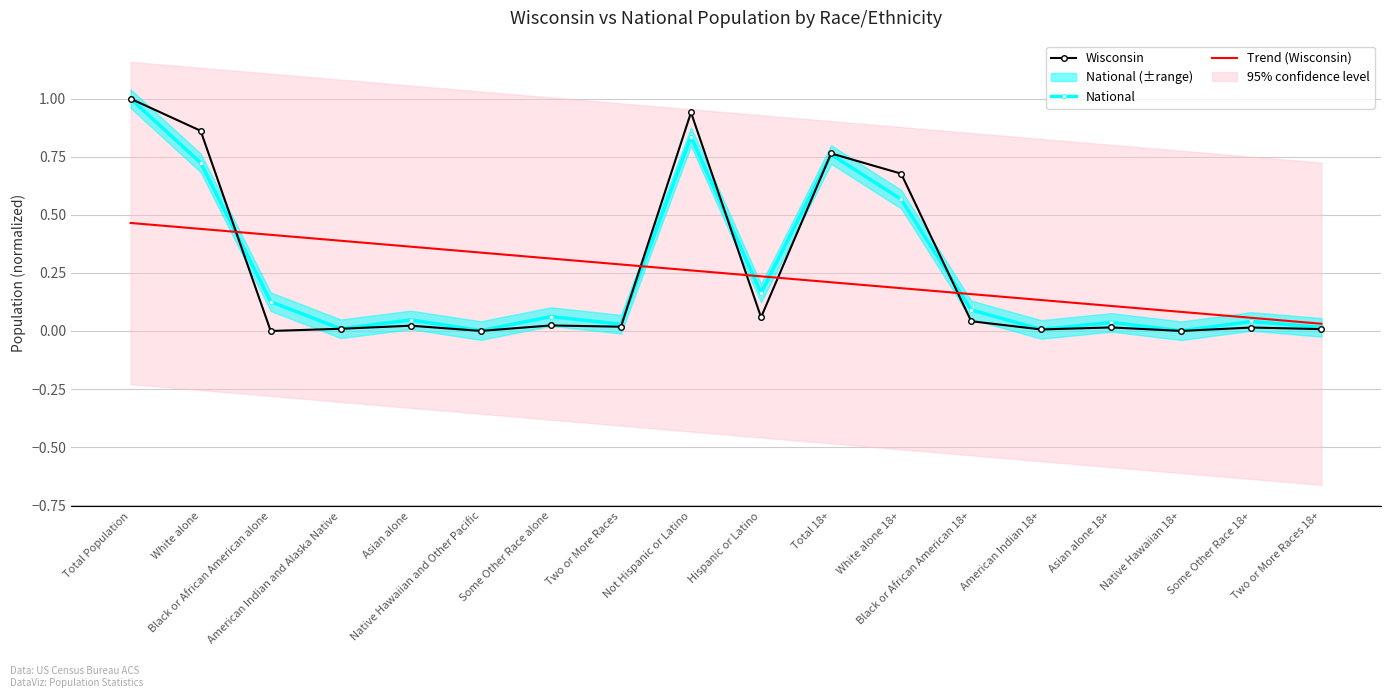

What is the label of the 9th point from the right?

Hispanic or Latino